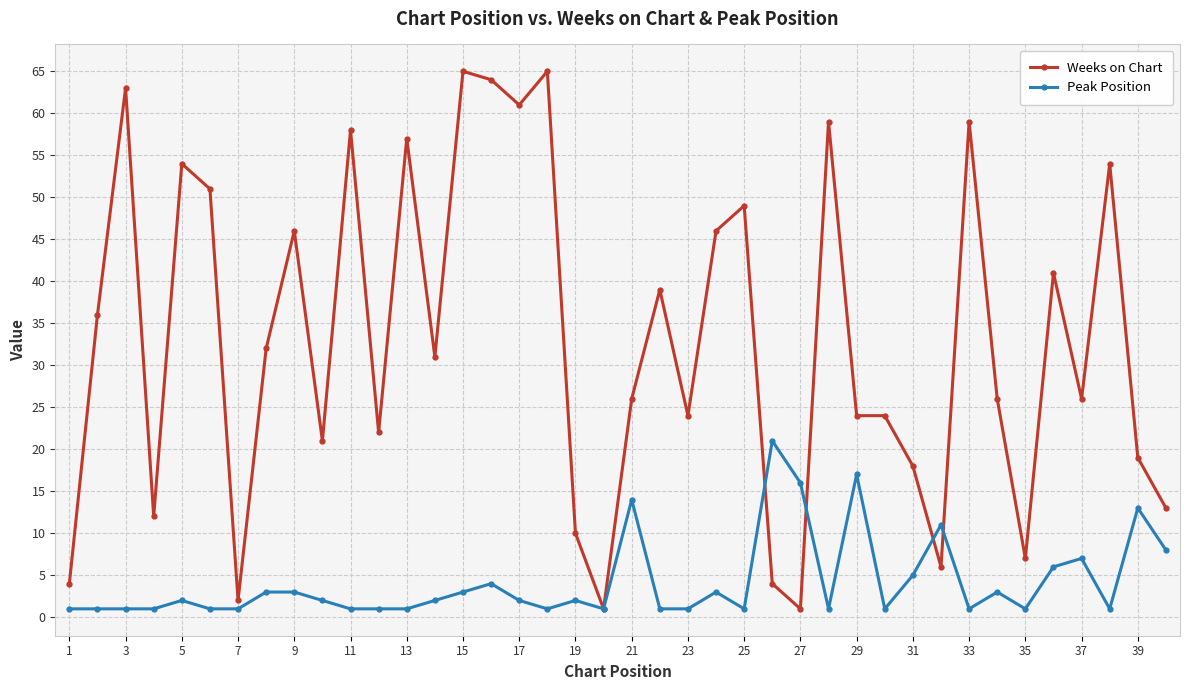

Is this an area chart (filled region under the line)?

No